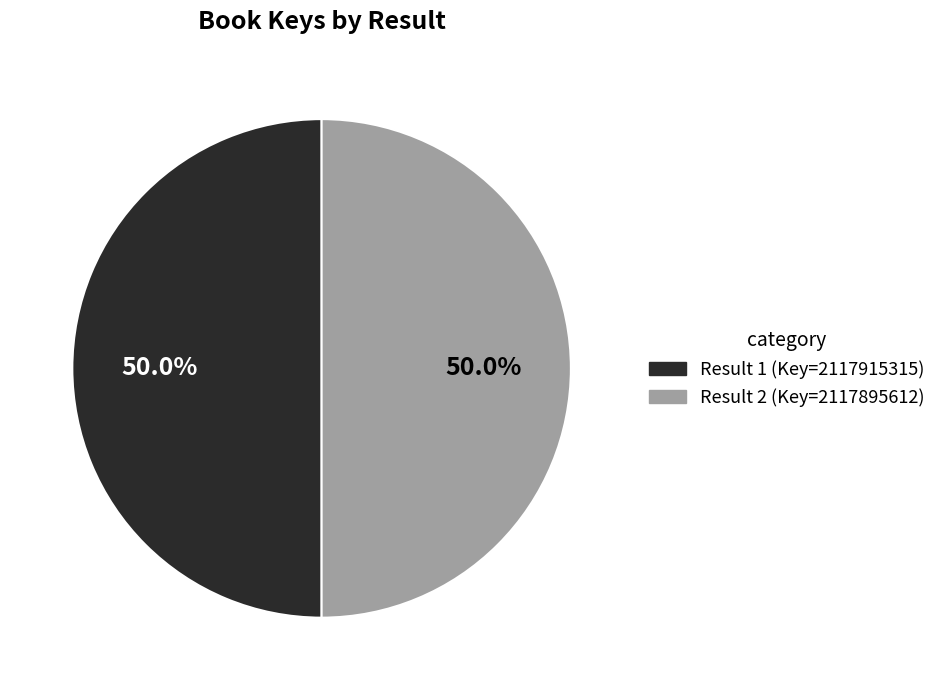

Count the number of slices in the pie.

2